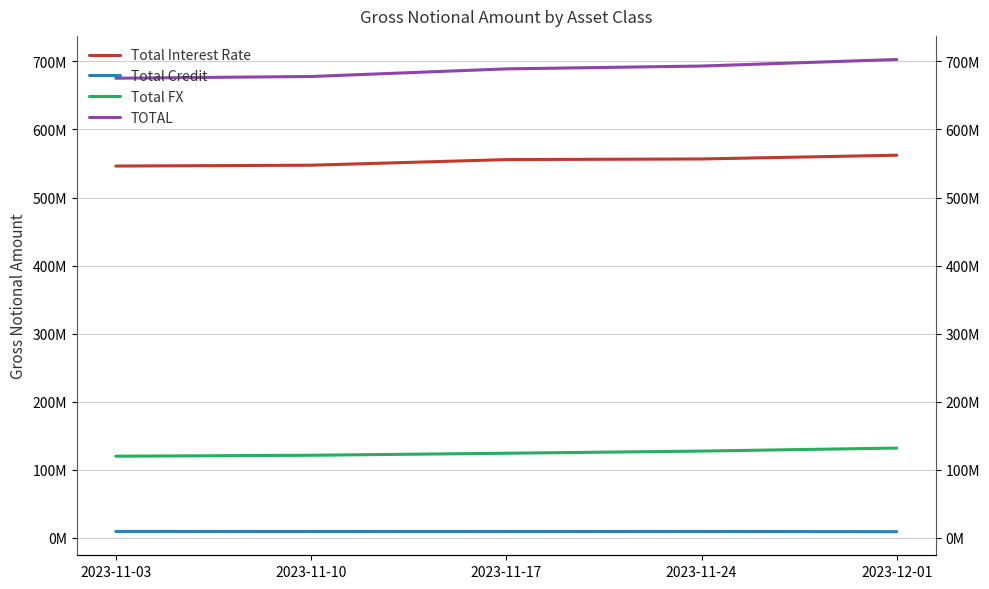

Reading left to right, what are all the values shown in this chart?

Total Interest Rate: 2023-11-03=546238256	2023-11-10=547467058	2023-11-17=555709311	2023-11-24=556641644	2023-12-01=562152613
Total Credit: 2023-11-03=9248474	2023-11-10=9177451	2023-11-17=9157090	2023-11-24=9218768	2023-12-01=8899683
Total FX: 2023-11-03=119804005	2023-11-10=121188601	2023-11-17=124161294	2023-11-24=127341583	2023-12-01=131767028
TOTAL: 2023-11-03=675290735	2023-11-10=677833110	2023-11-17=689027695	2023-11-24=693201994	2023-12-01=702819324